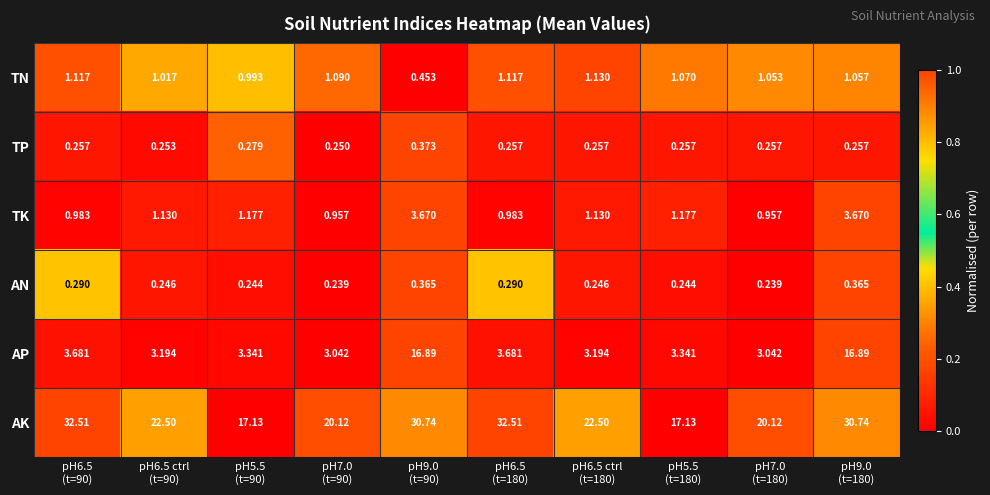

Between pH7.0
(t=180) and pH9.0
(t=180), which series saw the biggest shift?

AP